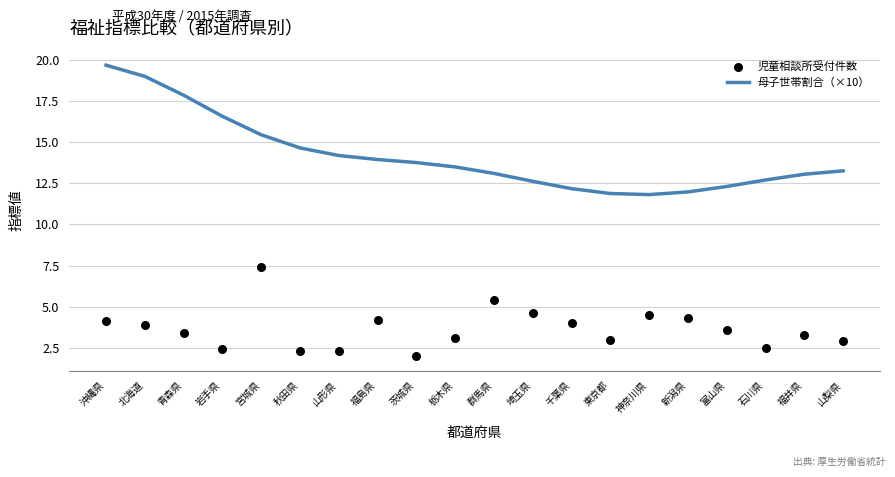

Which series has the largest total across all categories?

母子世帯割合（×10）